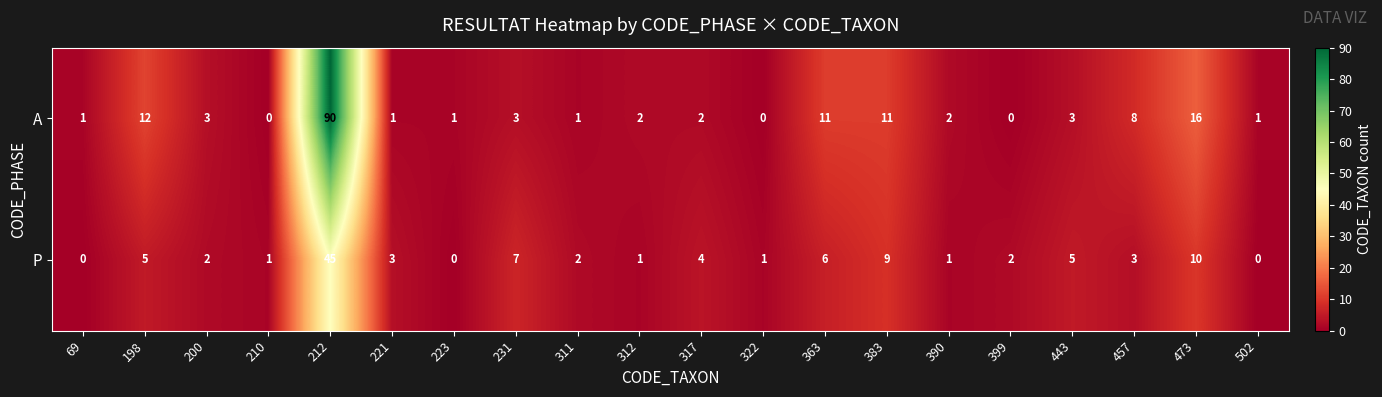

Which series has the widest spread of values?

A